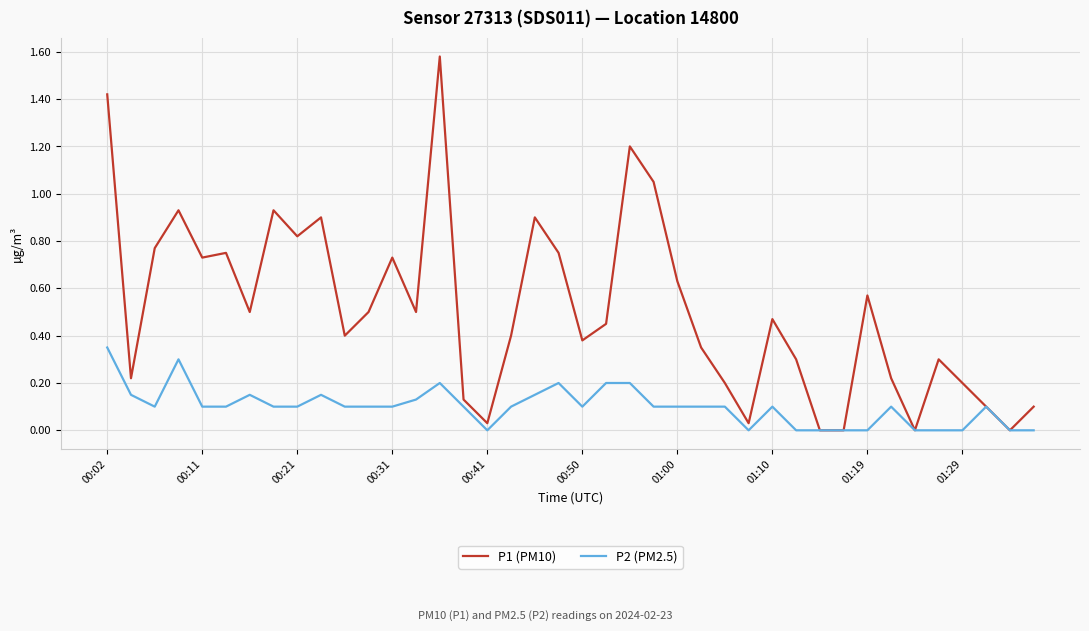

Rank the series by their average value, from lowest to highest.

P2 (PM2.5), P1 (PM10)